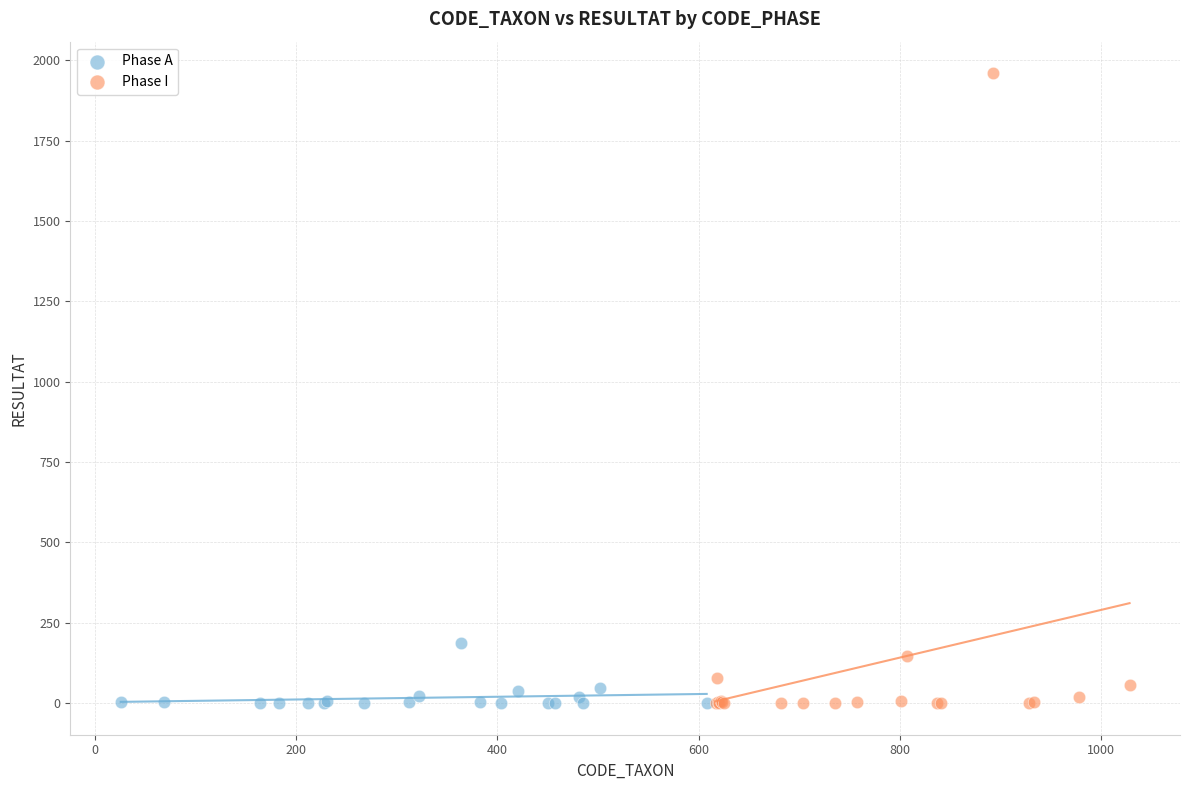

Which series reaches the maximum Y coordinate?

Phase I